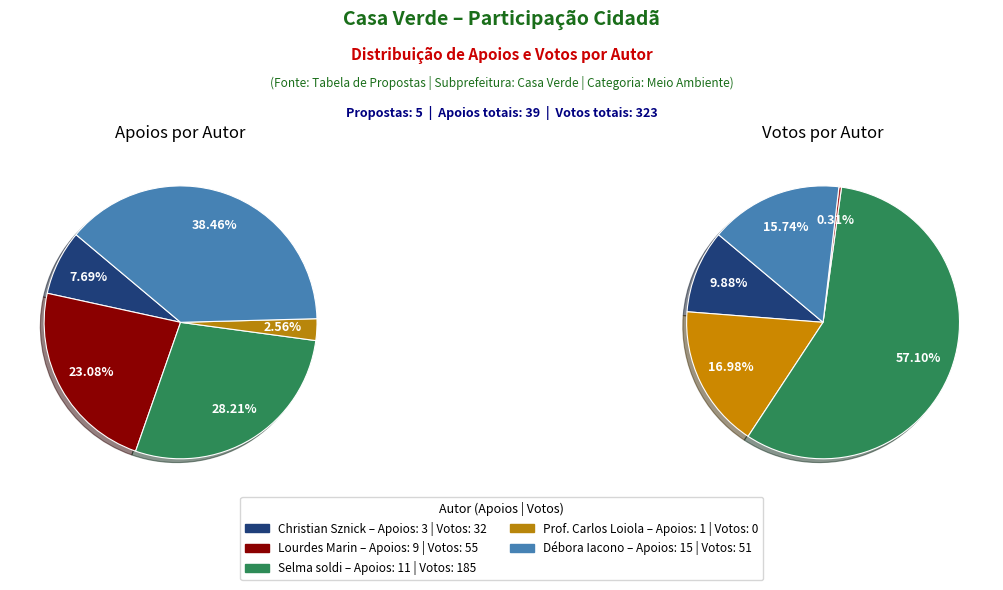

How many segments does this pie chart have?

5